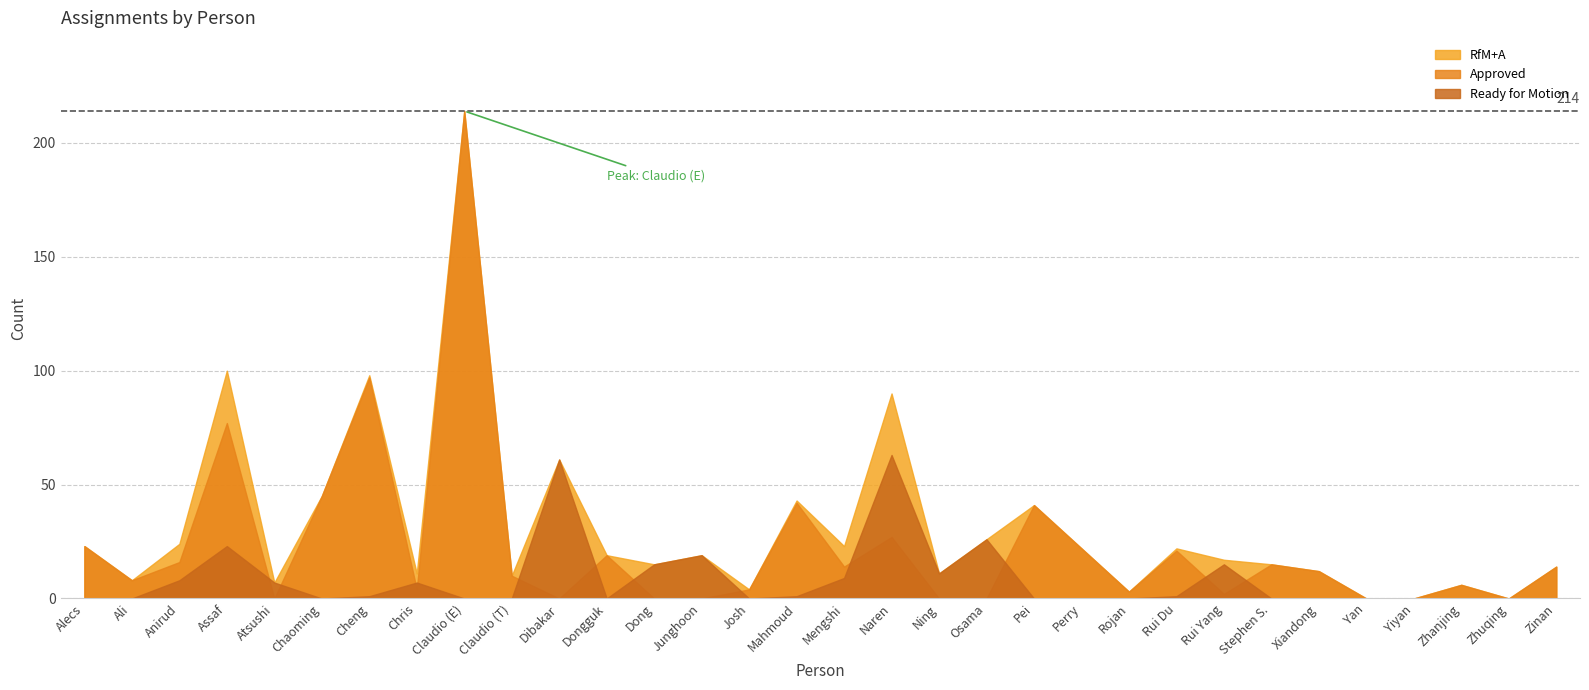

Does the chart have visible grid lines?

Yes